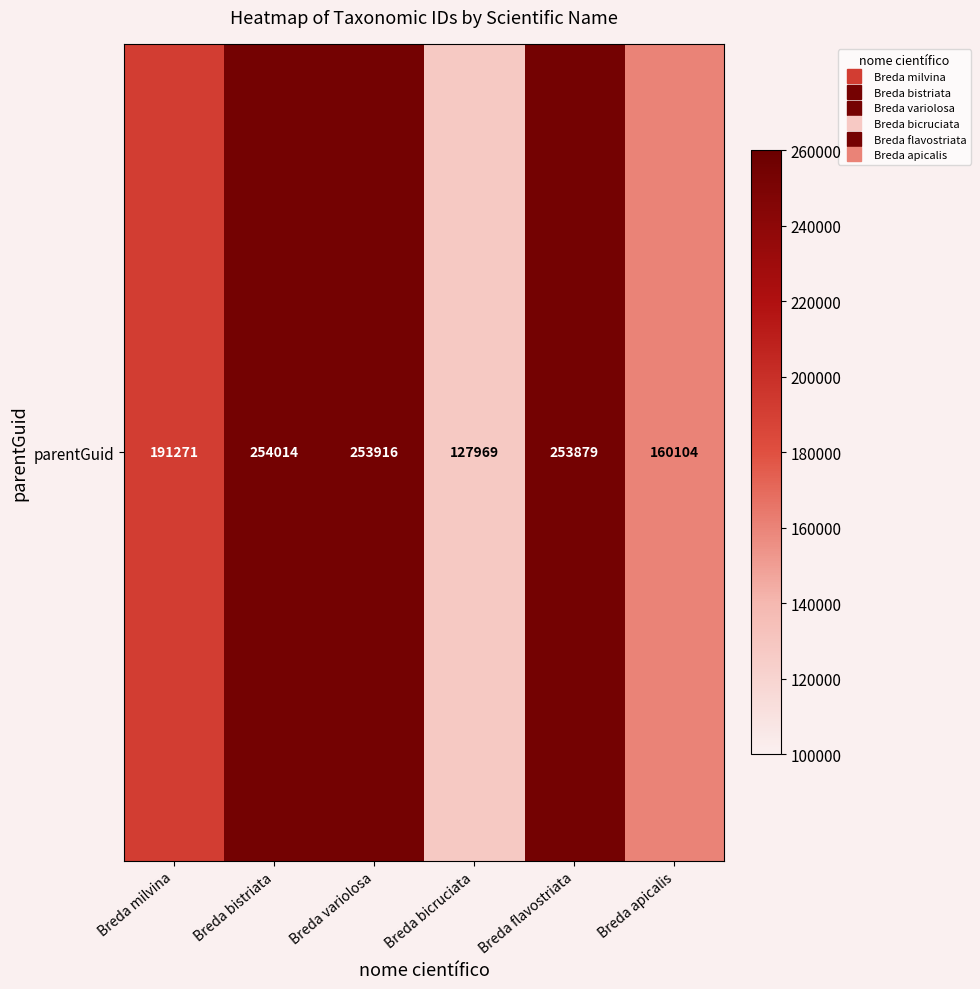

Reading left to right, list all the values displayed in this chart.

Breda milvina=191271	Breda bistriata=254014	Breda variolosa=253916	Breda bicruciata=127969	Breda flavostriata=253879	Breda apicalis=160104